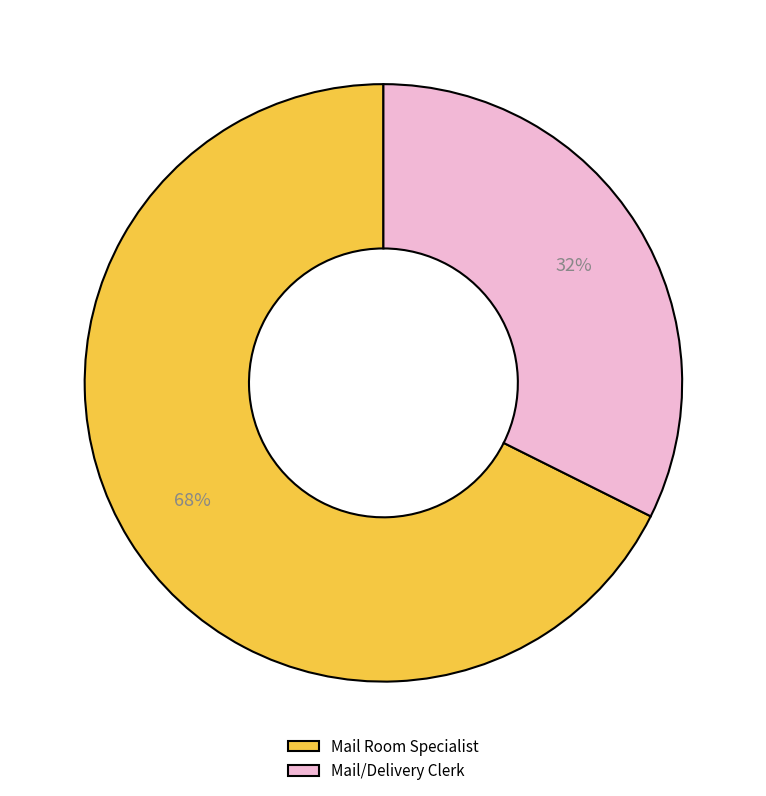

How many slices are in this pie chart?

2